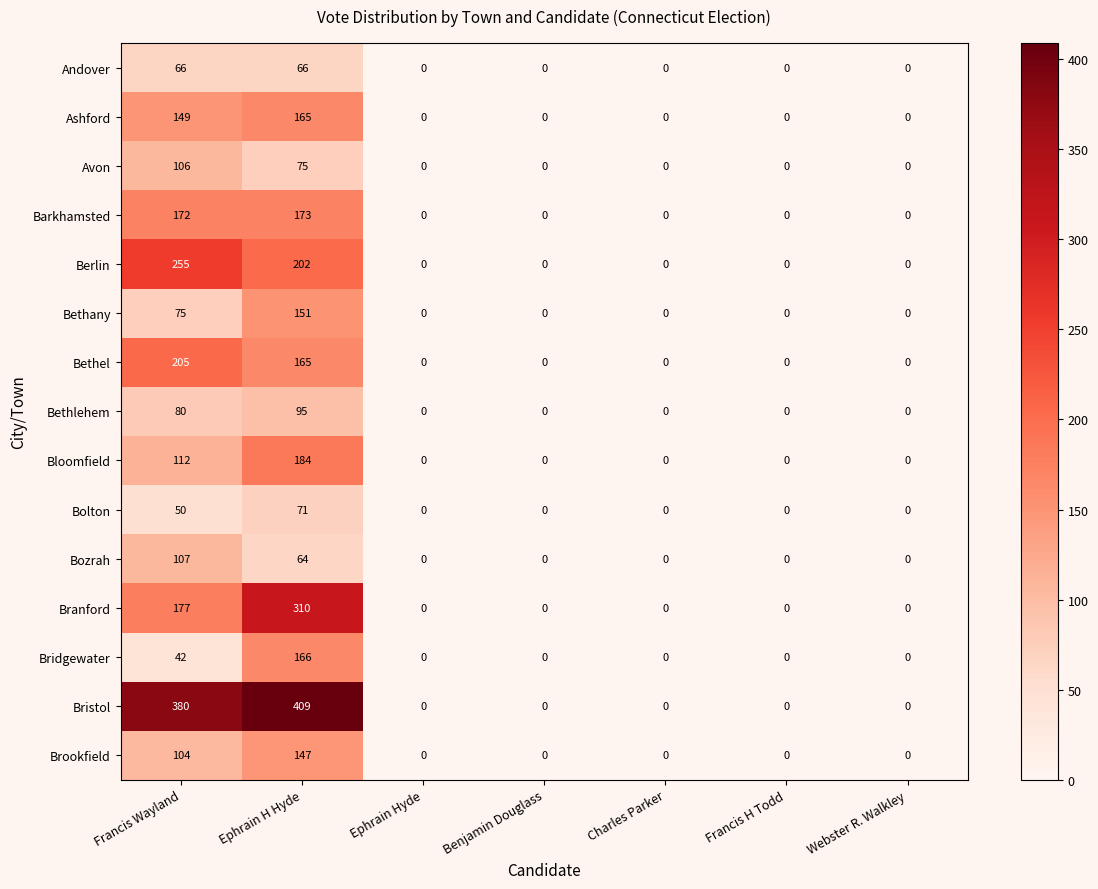

The Bethel series shows -124 at Benjamin Douglass. True or false?

False